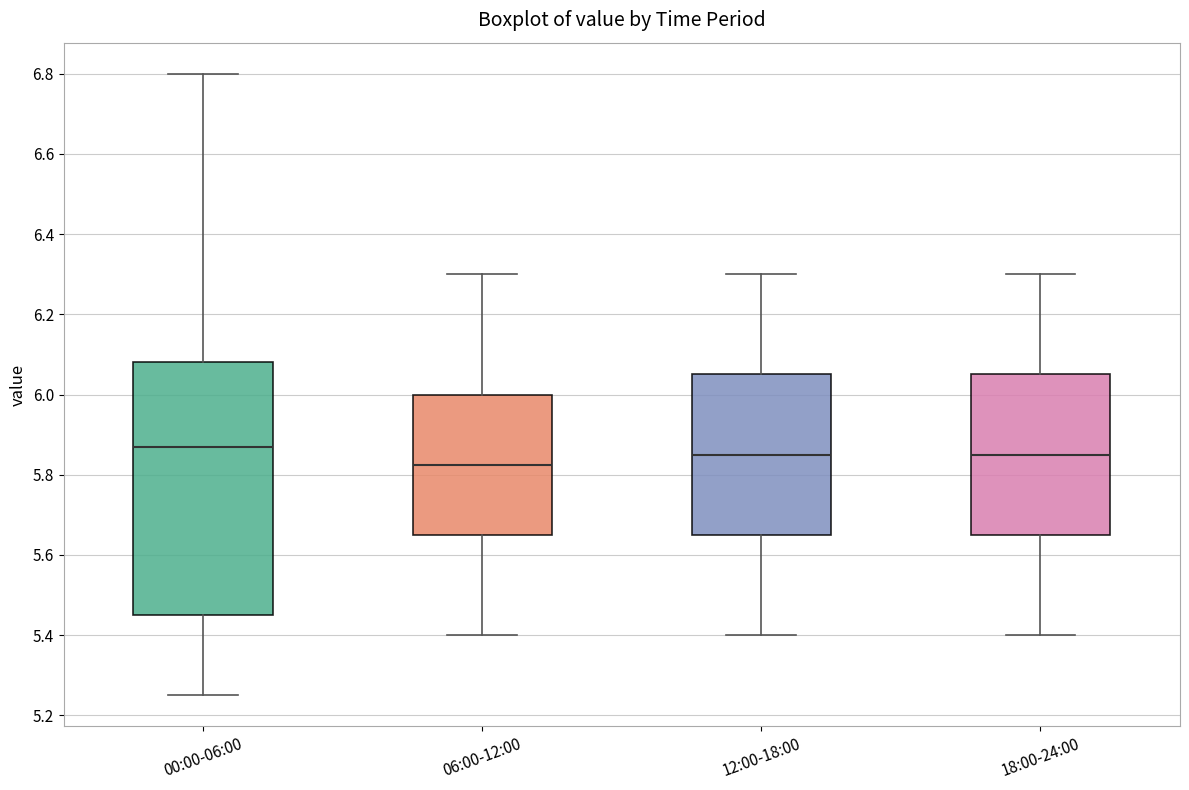

Where is the lower edge of the box for 18:00-24:00 on the y-axis? The values are not printed on the chart, so give them approximately, as read against the axis.

5.66